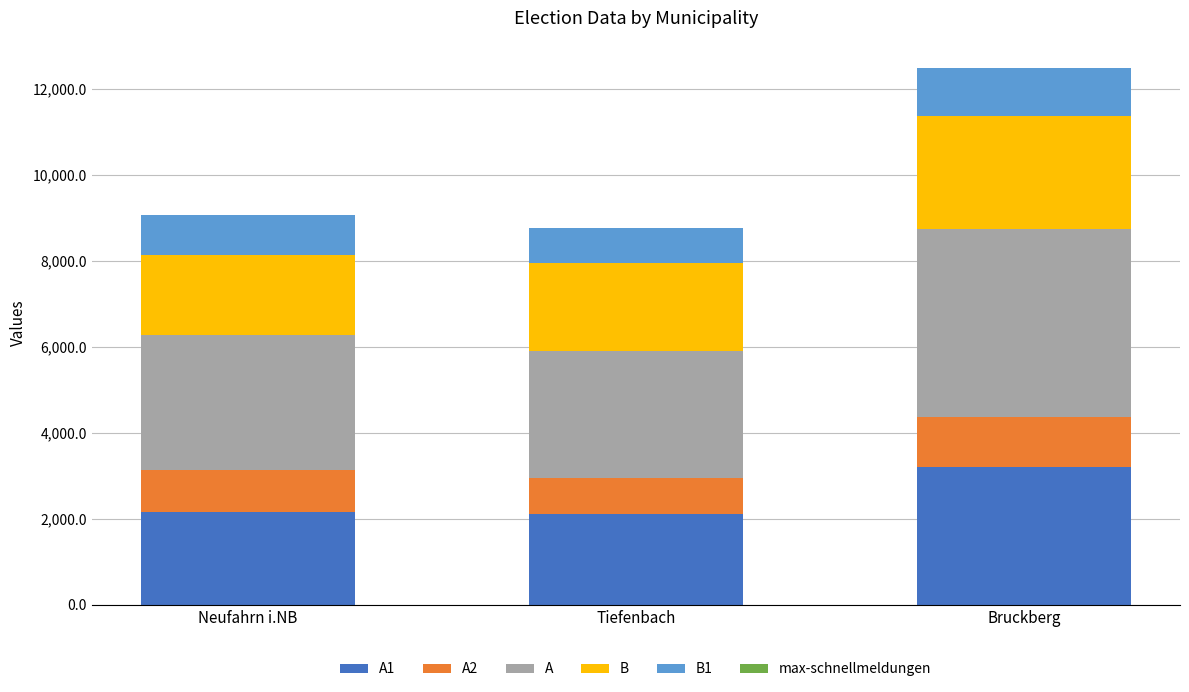

At which category is the sum across all series the highest?

Bruckberg